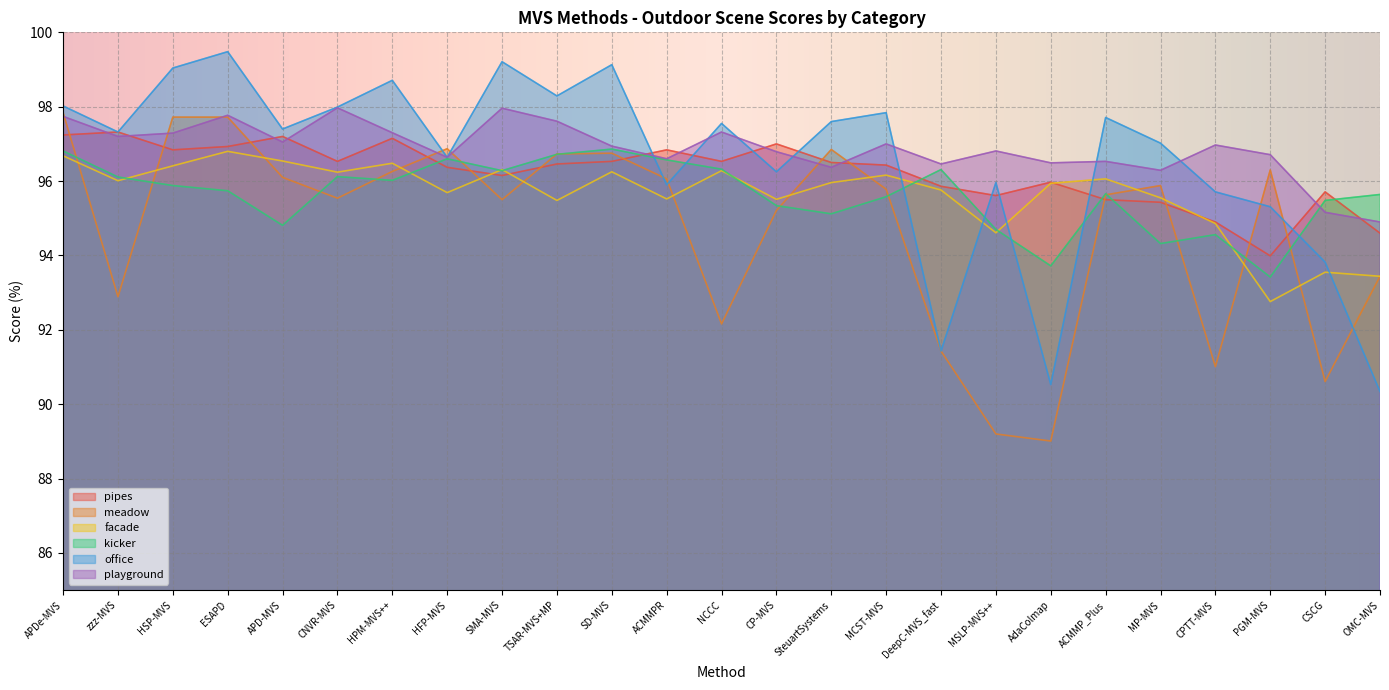

True or false: kicker has a value of 36.4 at TSAR-MVS+MP.

False